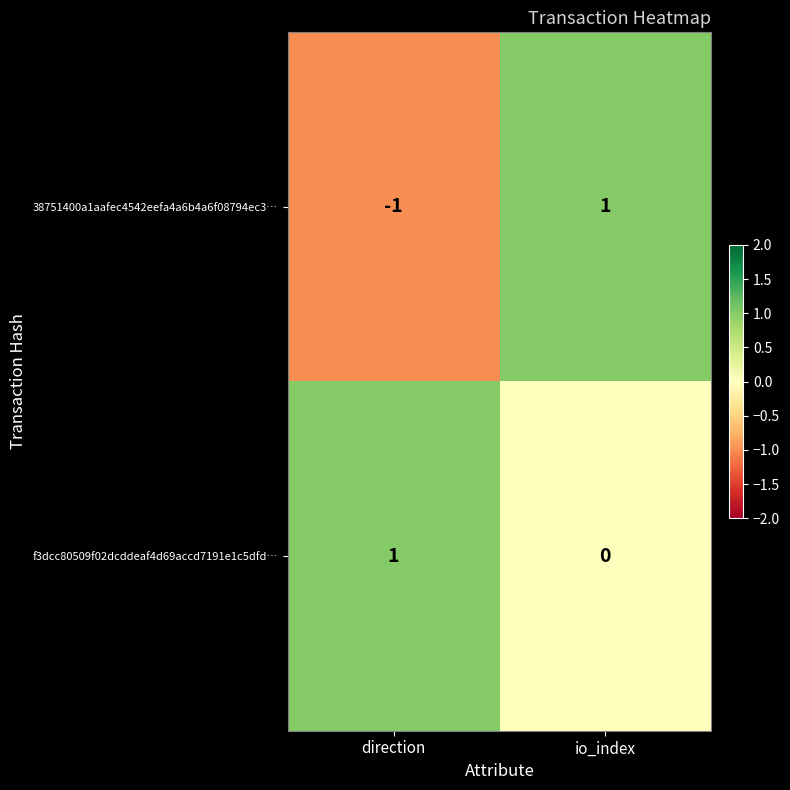

Which series has the largest total across all categories?

f3dcc80509f02dcddeaf4d69accd7191e1c5dfd…